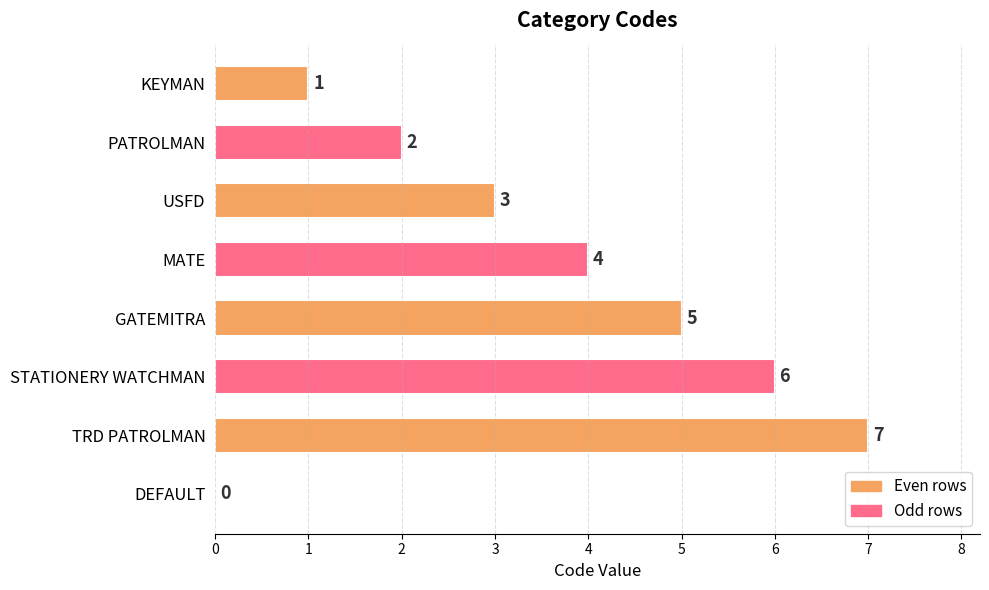

Which has a higher value, TRD PATROLMAN or KEYMAN?

TRD PATROLMAN